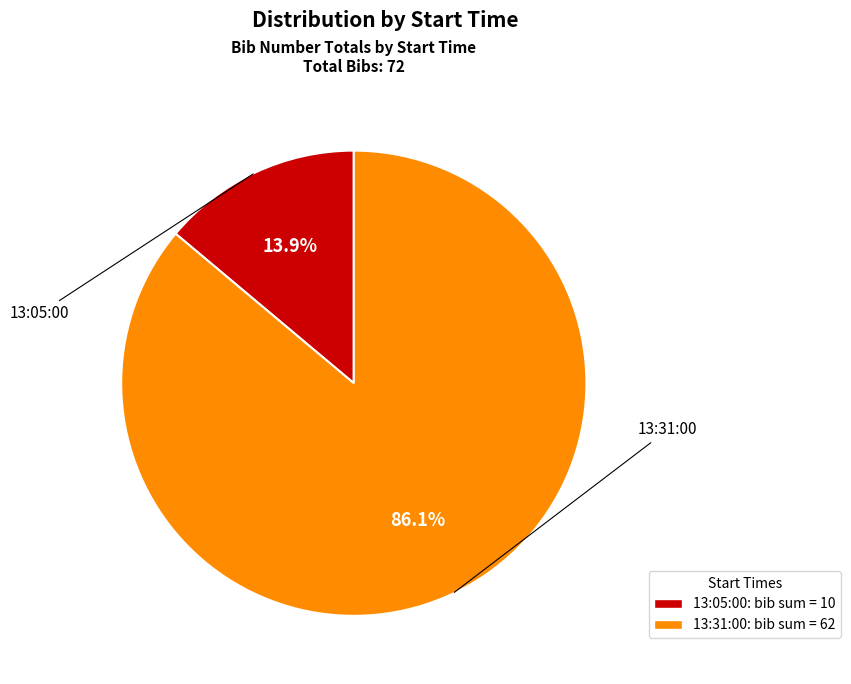

How many segments does this pie chart have?

2